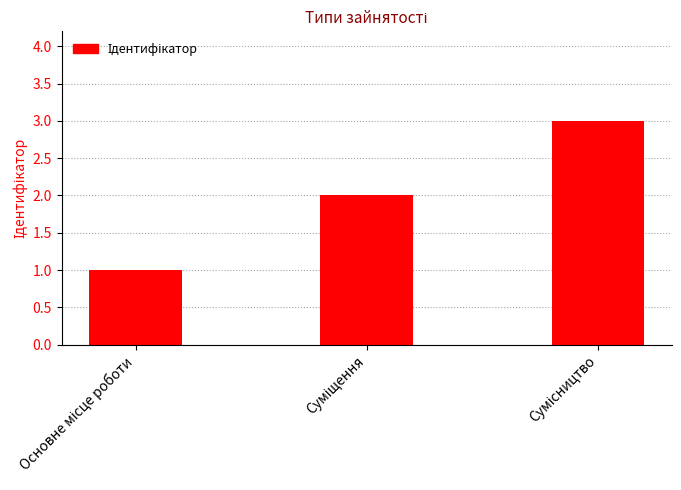

What is the minimum value shown in the chart?

1